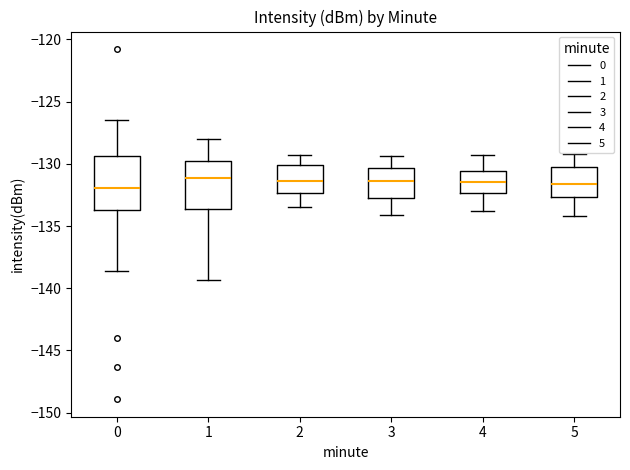

Where is the lower edge of the box at x = 4 on the y-axis? The values are not printed on the chart, so give them approximately, as read against the axis.

-132.5